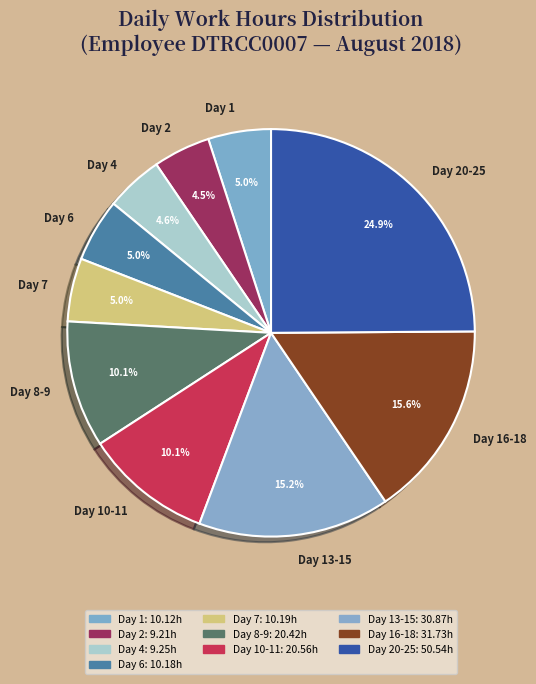

To the nearest percent, what percentage of the pie is Day 7?

5%